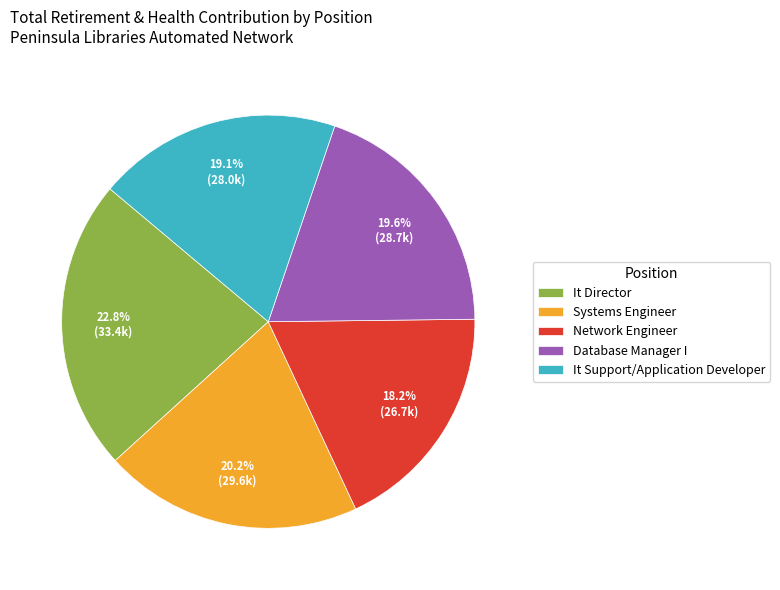

To the nearest percent, what percentage of the pie is It Director?

23%